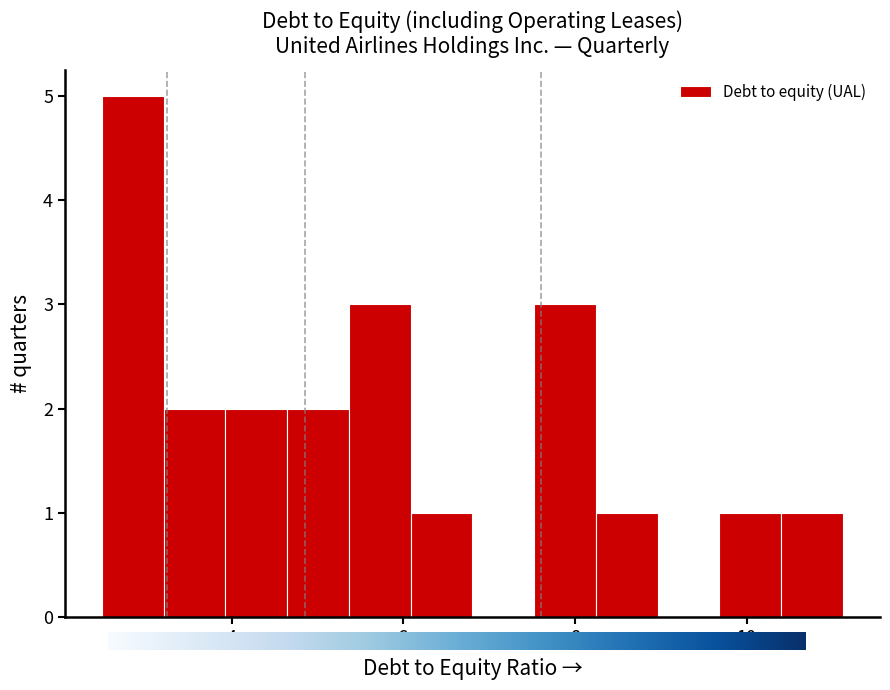

Around what value on the x-axis is the tallest bar? Give the approximate position of its centre, as read against the axis.

2.8